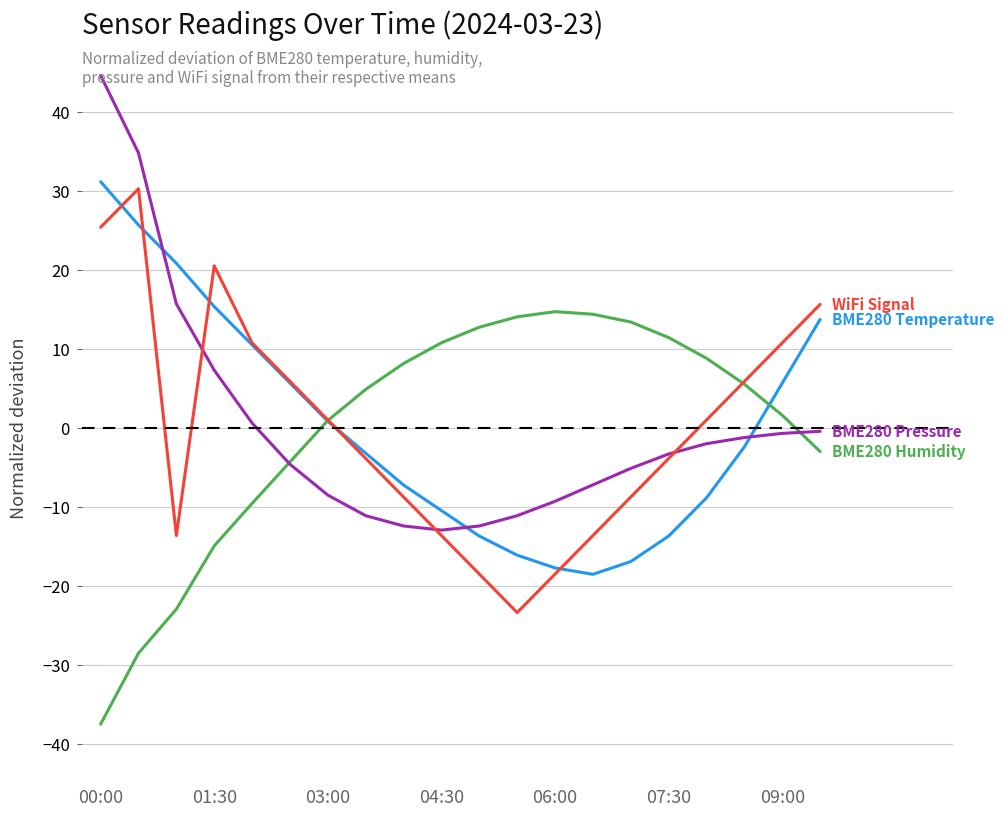

How many lines are shown in the chart?

4